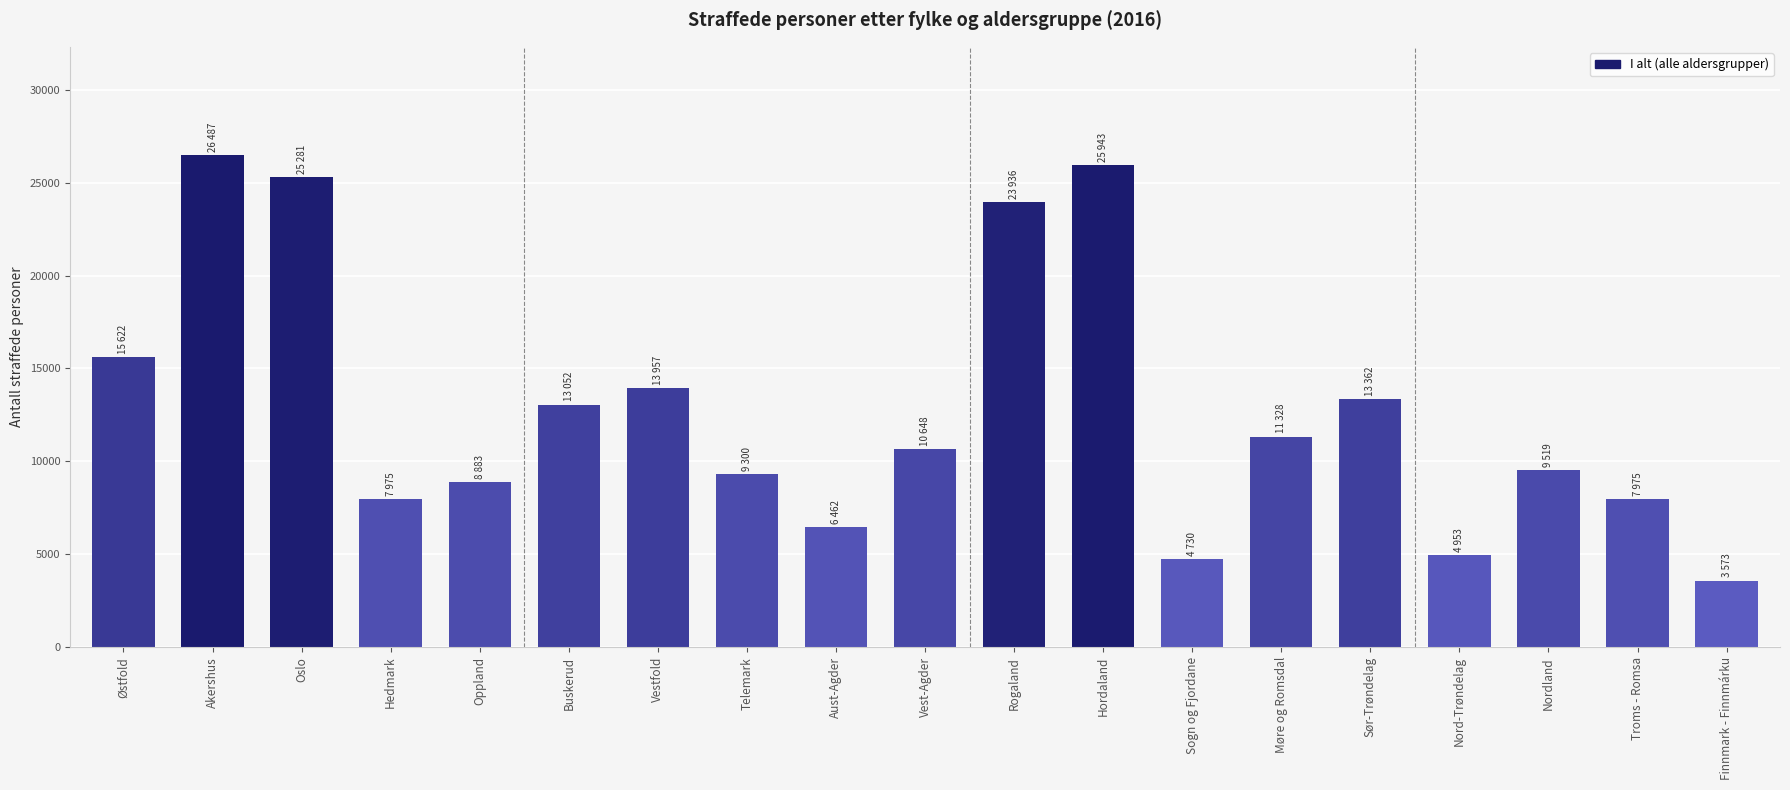

What is the value of the 4th bar from the left?

7975